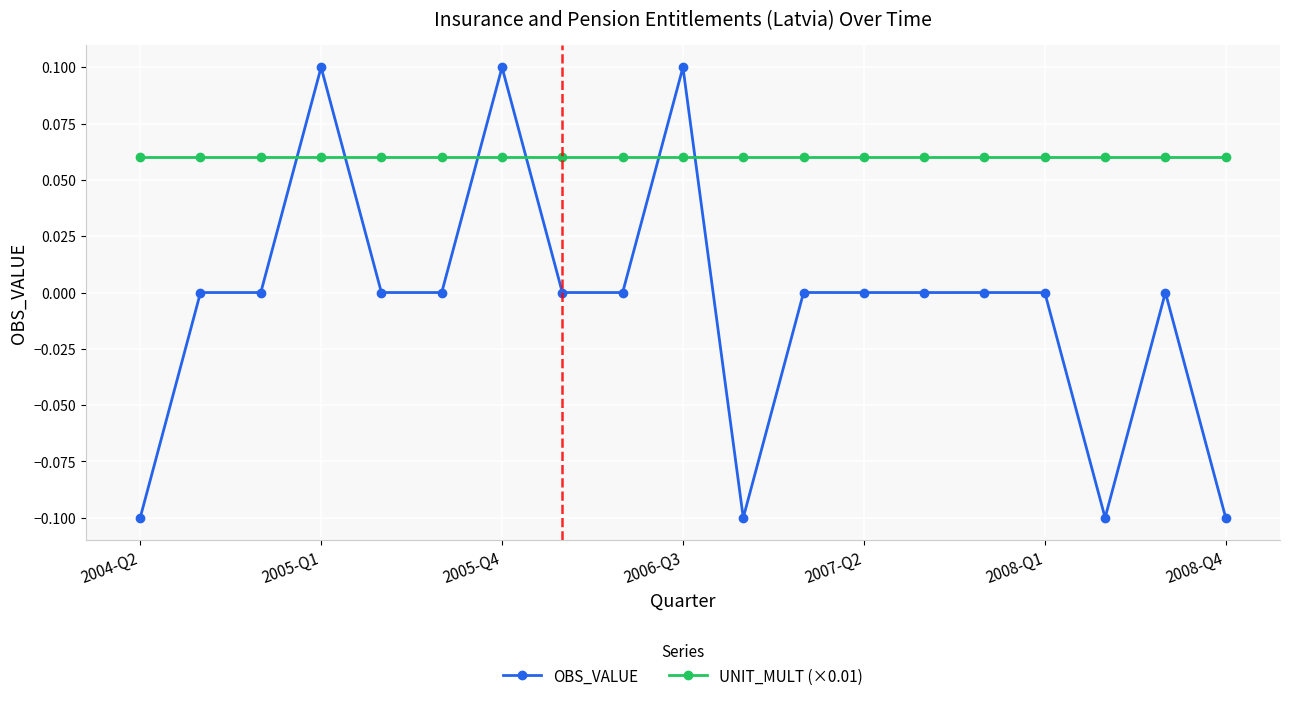

Which series has the largest total across all categories?

UNIT_MULT (×0.01)